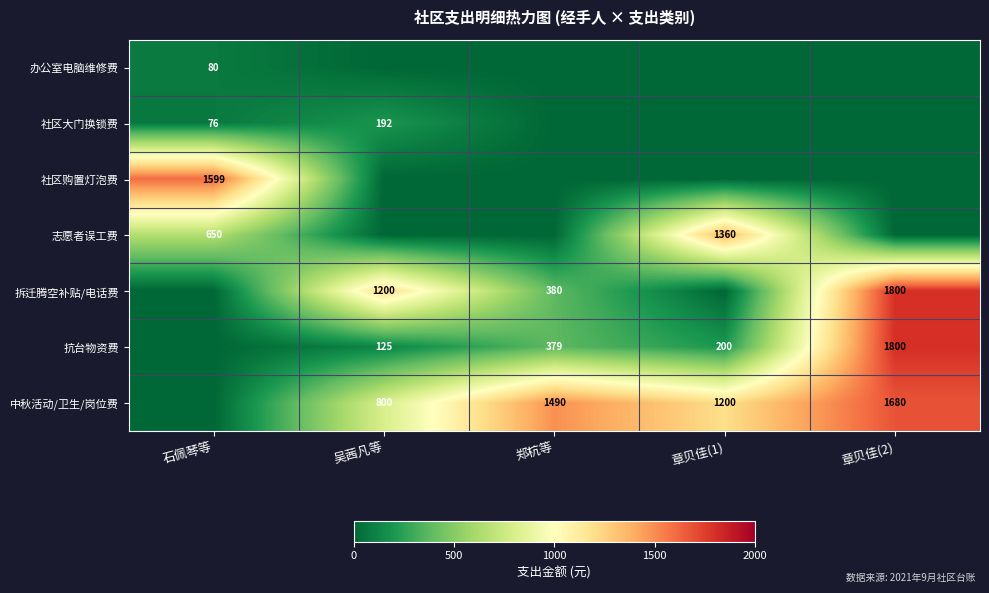

The 社区购置灯泡费 series shows 359 at 石佩琴等. True or false?

False